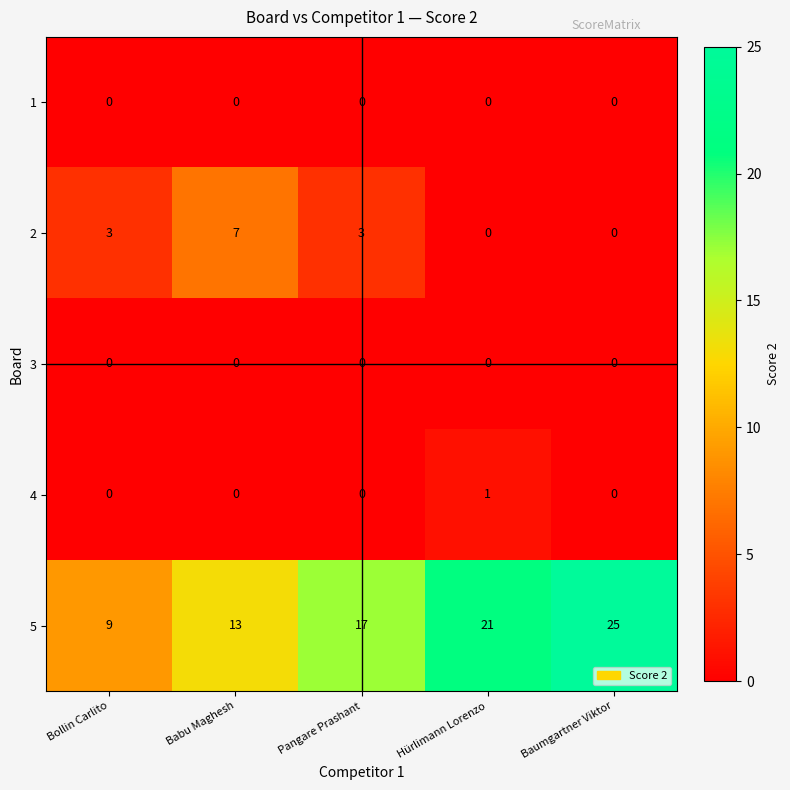

Reading right to left, extract all data points from this chart.

1: Baumgartner Viktor=0	Hürlimann Lorenzo=0	Pangare Prashant=0	Babu Maghesh=0	Bollin Carlito=0
2: Baumgartner Viktor=0	Hürlimann Lorenzo=0	Pangare Prashant=3	Babu Maghesh=7	Bollin Carlito=3
3: Baumgartner Viktor=0	Hürlimann Lorenzo=0	Pangare Prashant=0	Babu Maghesh=0	Bollin Carlito=0
4: Baumgartner Viktor=0	Hürlimann Lorenzo=1	Pangare Prashant=0	Babu Maghesh=0	Bollin Carlito=0
5: Baumgartner Viktor=25	Hürlimann Lorenzo=21	Pangare Prashant=17	Babu Maghesh=13	Bollin Carlito=9